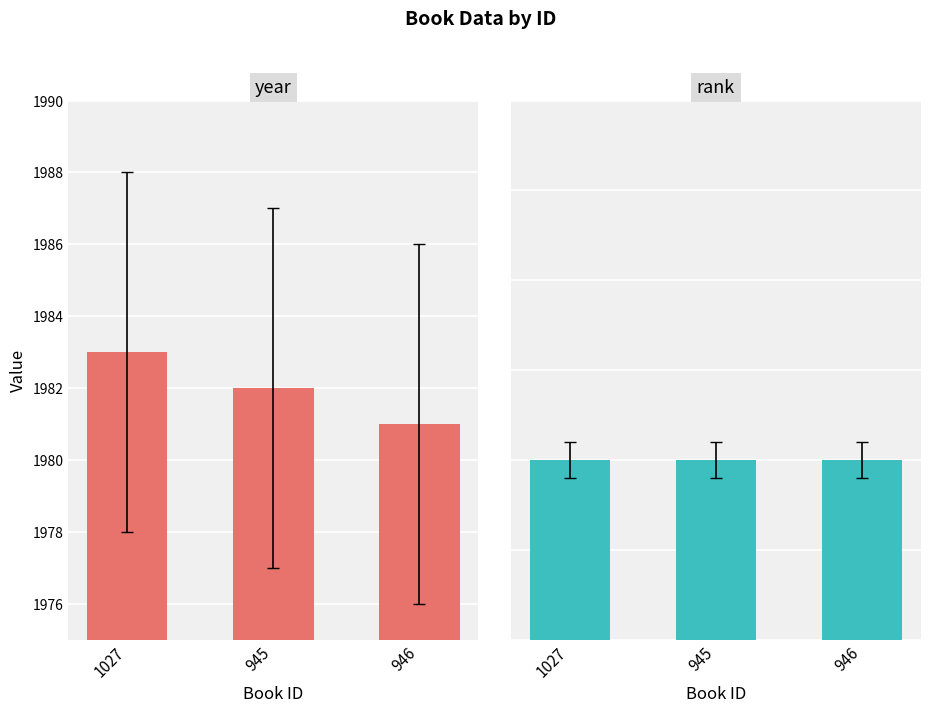

Which series changed the most between 945 and 946?

year